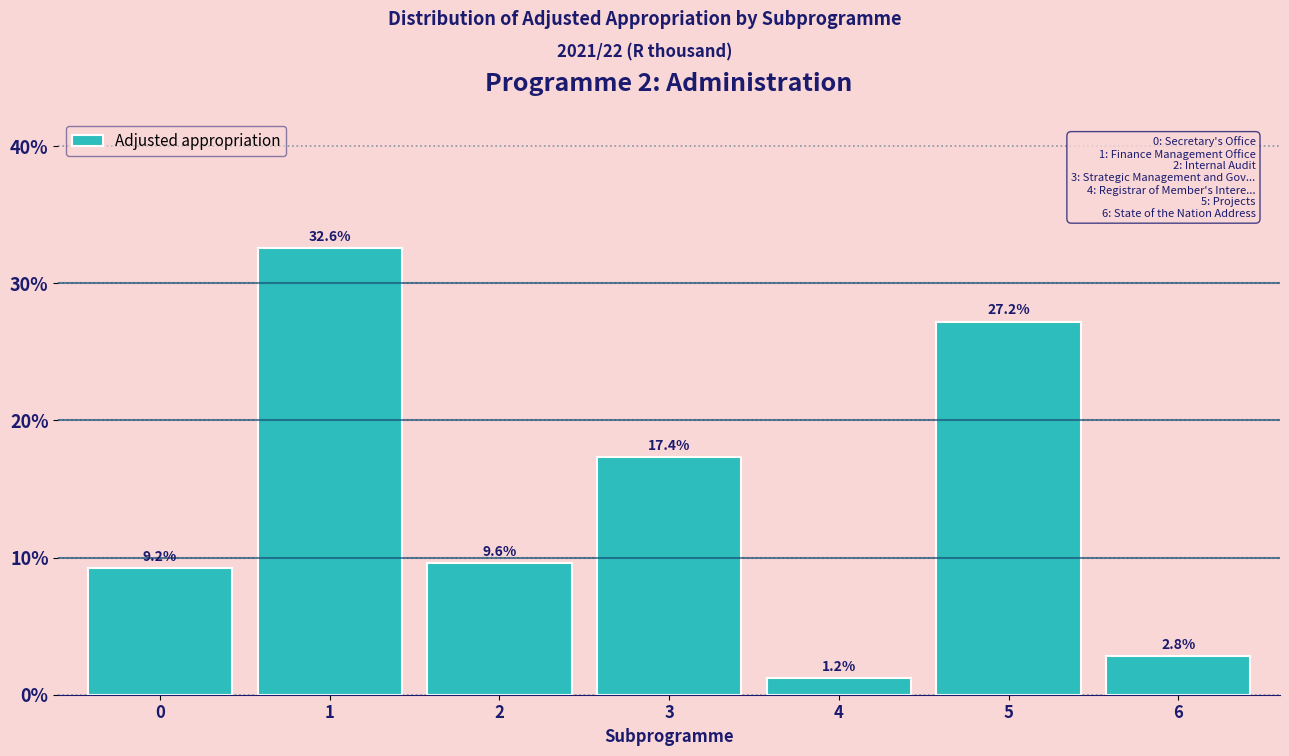

Reading left to right, list all the values displayed in this chart.

0=9.2	1=32.6	2=9.6	3=17.4	4=1.2	5=27.2	6=2.8